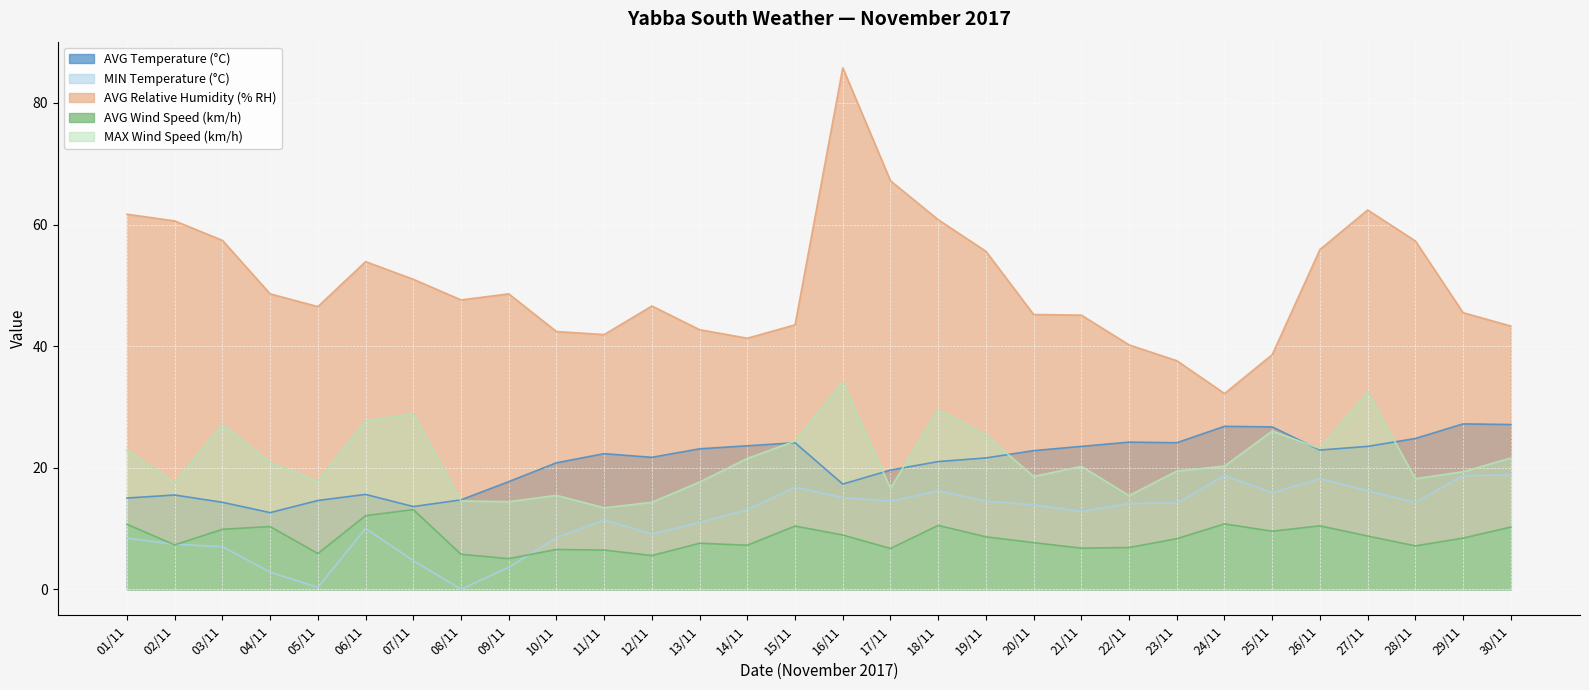

Which category has the highest value in the AVG Wind Speed (km/h) series?

07/11